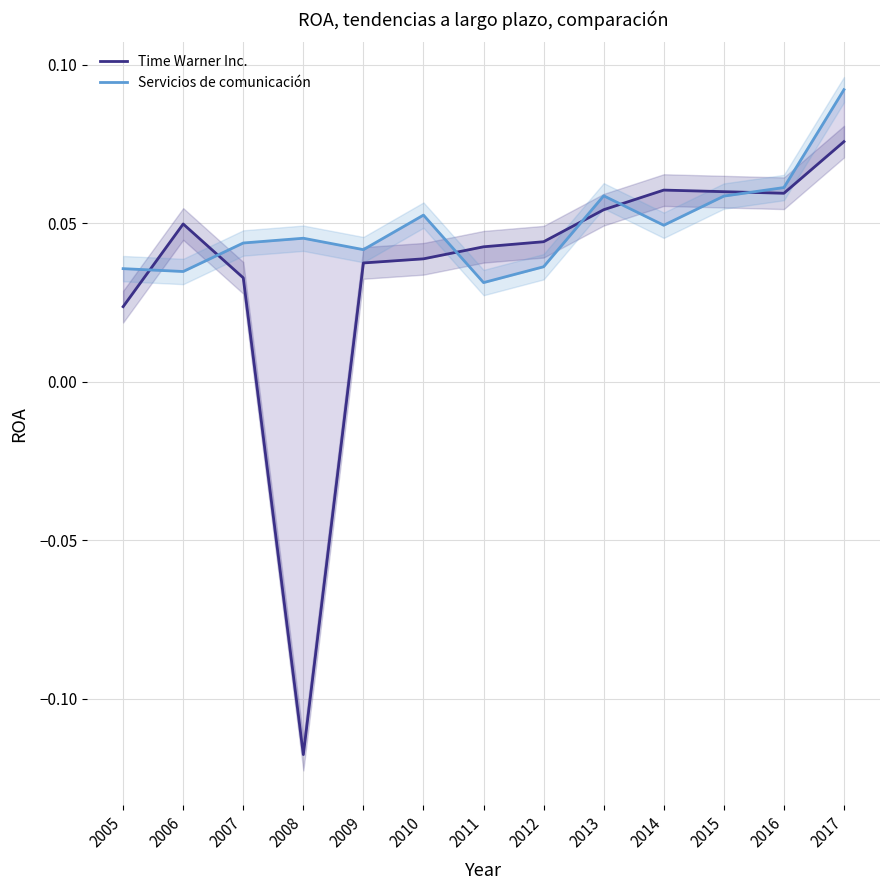

Where is Time Warner Inc. nearest to the value 0?

2005